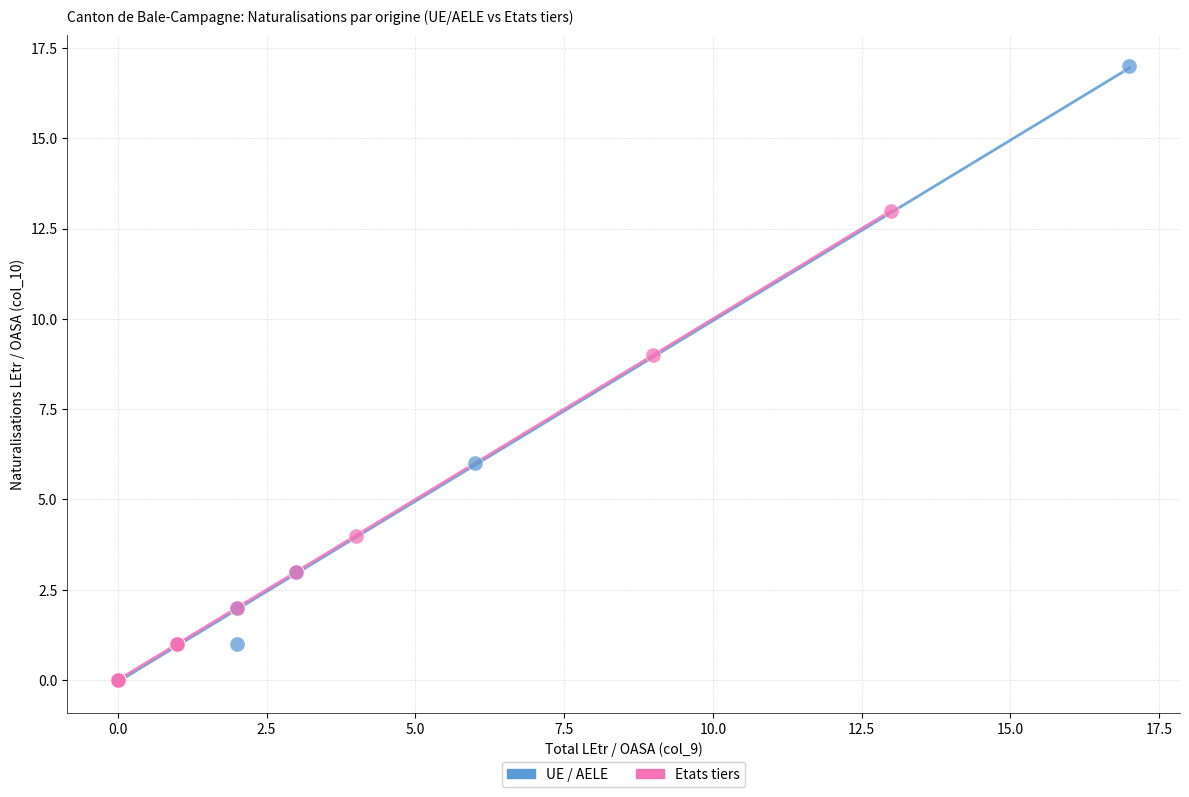

Which series contains the highest Y value?

UE / AELE